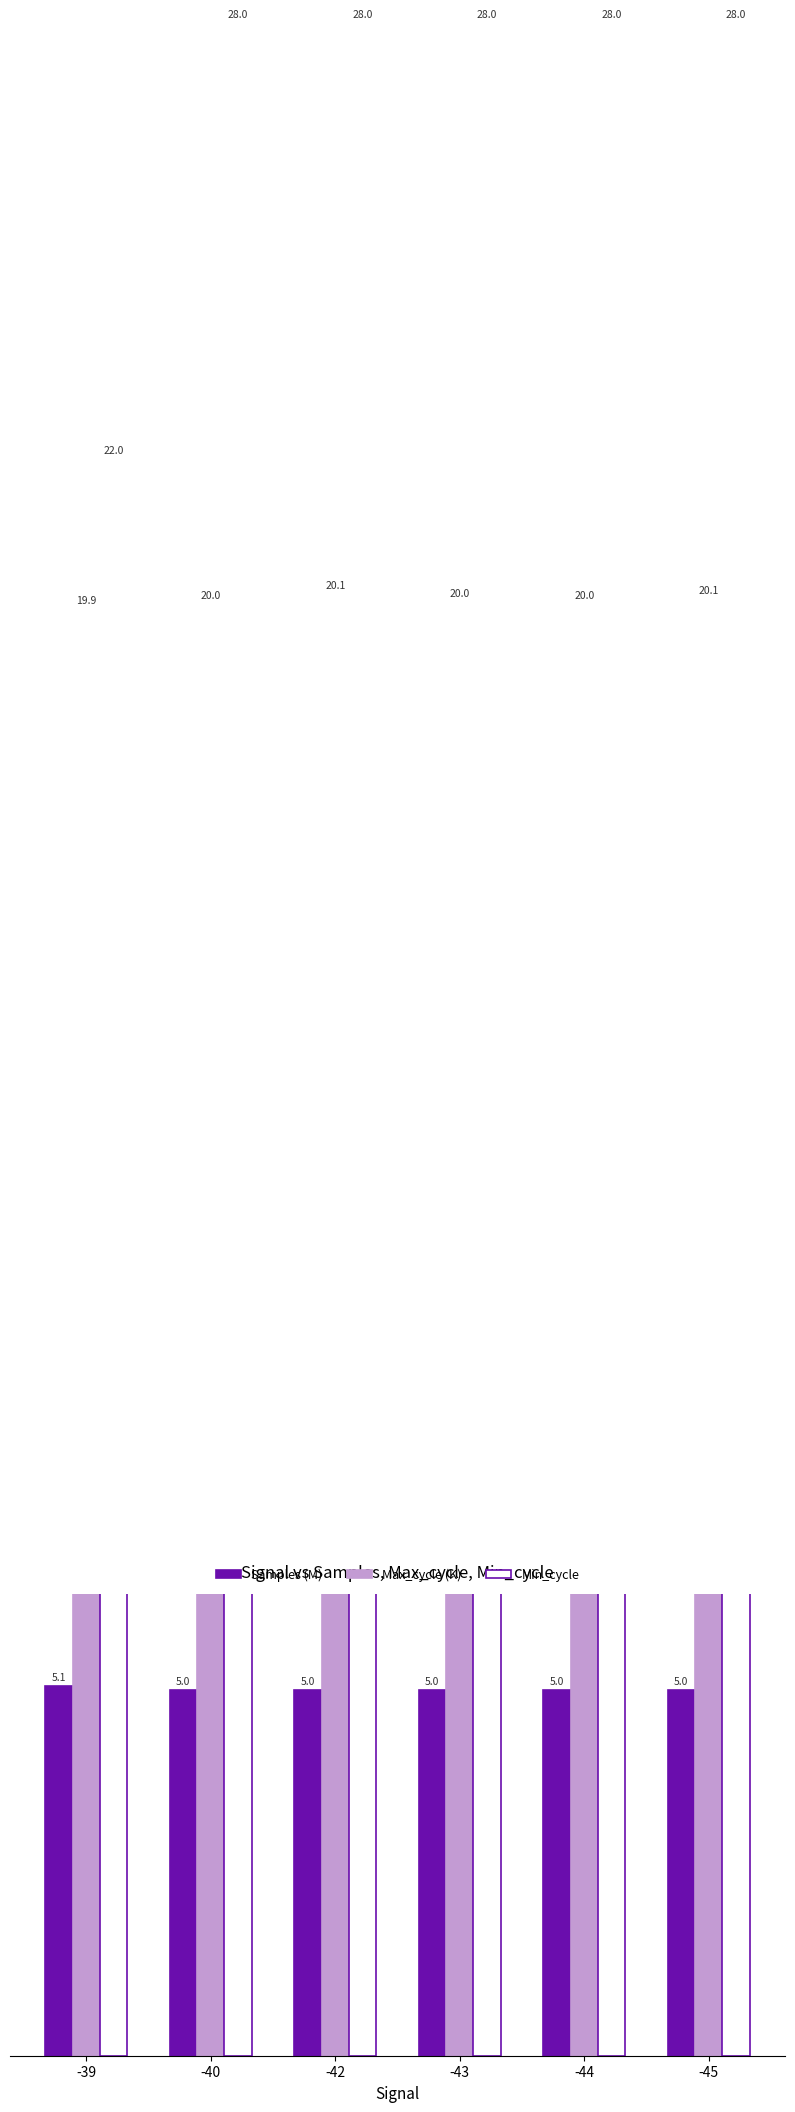

True or false: Samples (M) has a value of 5.0 at -44.

True